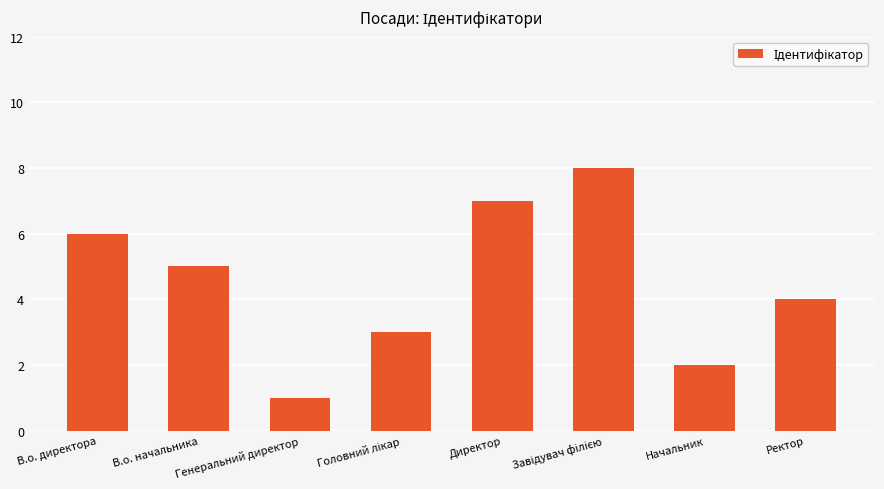

What is the minimum value shown in the chart?

1